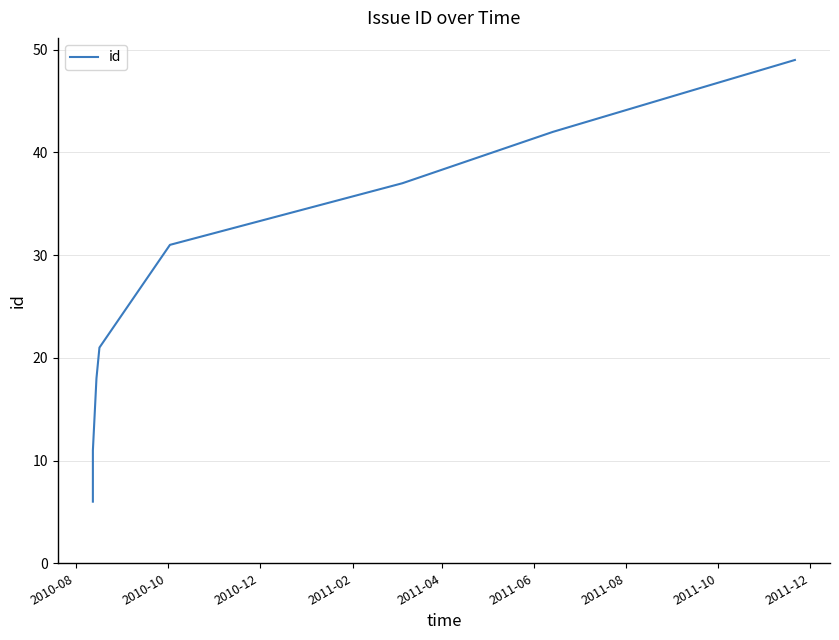

What is the smallest value displayed?

6